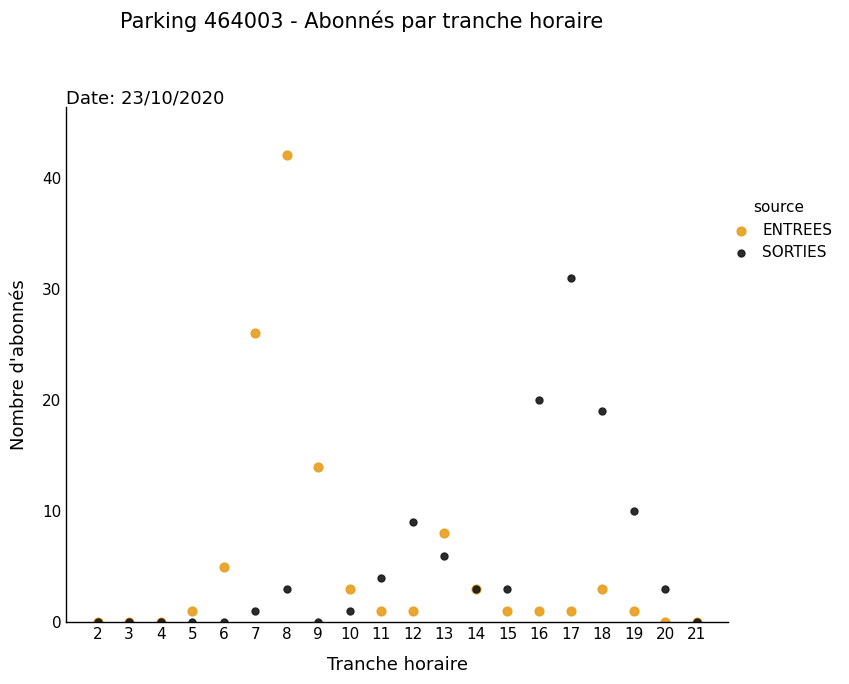

In the ENTREES series, what Y value is closest to 21?

26